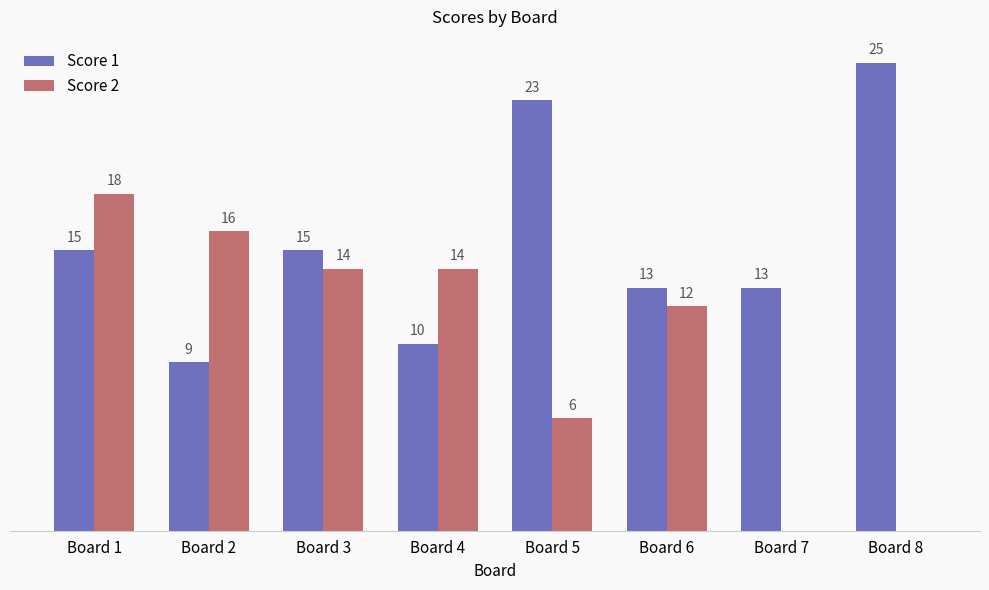

At which label does Score 2 first exceed 14?

Board 1